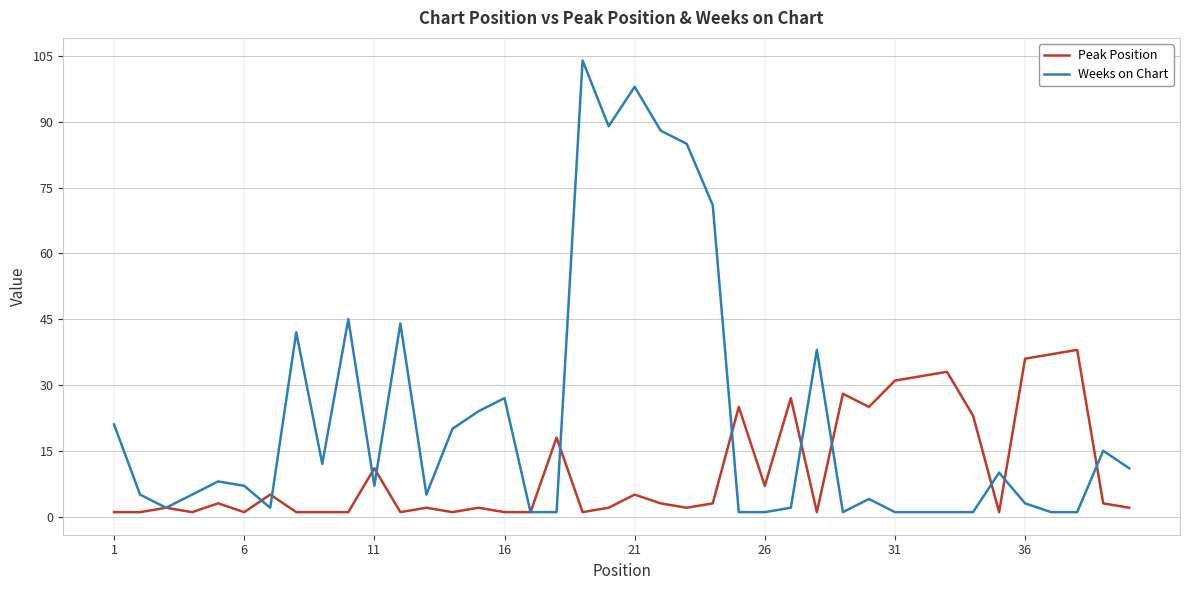

What is the maximum value for Weeks on Chart?

104